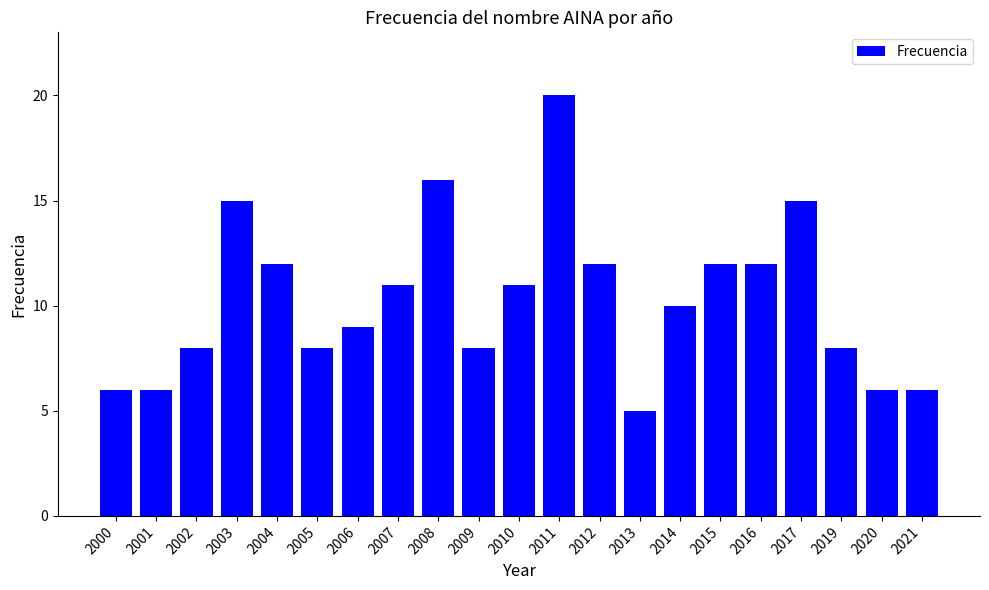

What is the smallest value displayed?

5